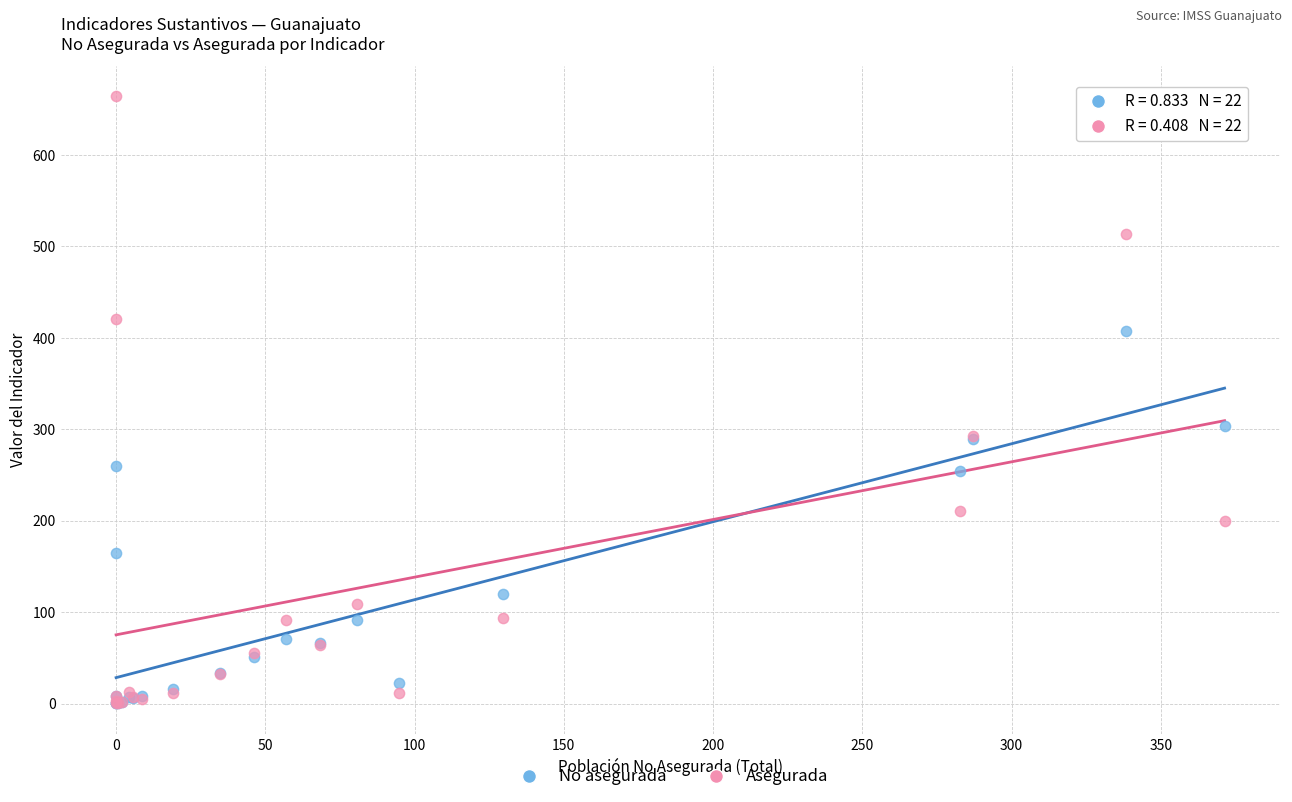

Which series has the largest Y range (max minus min)?

Asegurada